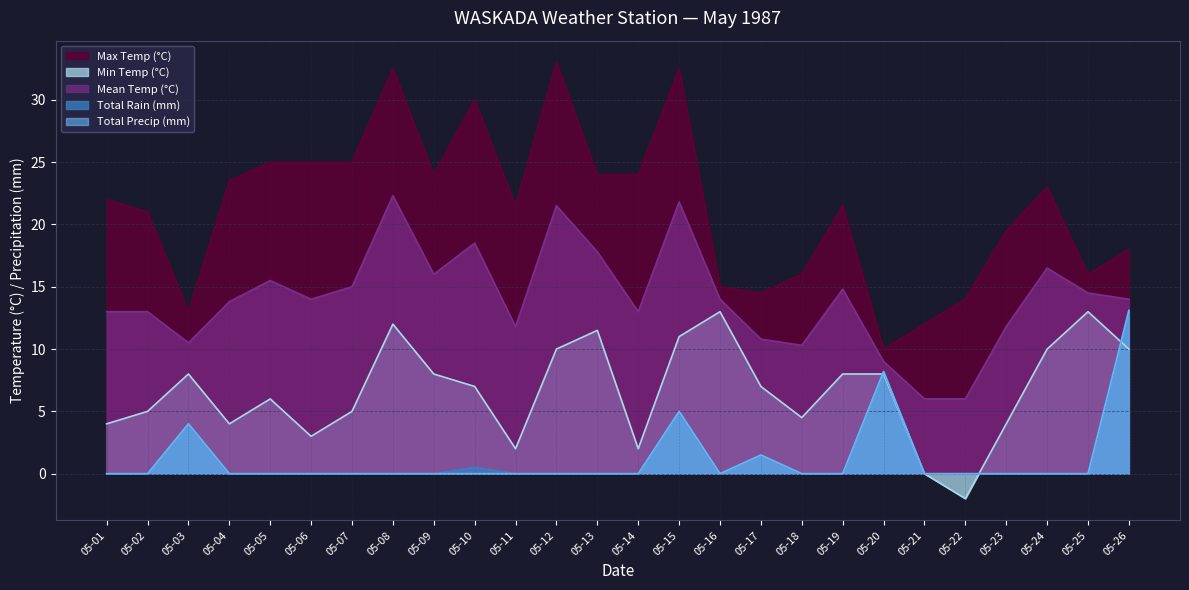

Read the Min Temp (°C) value at 05-10.

7.0